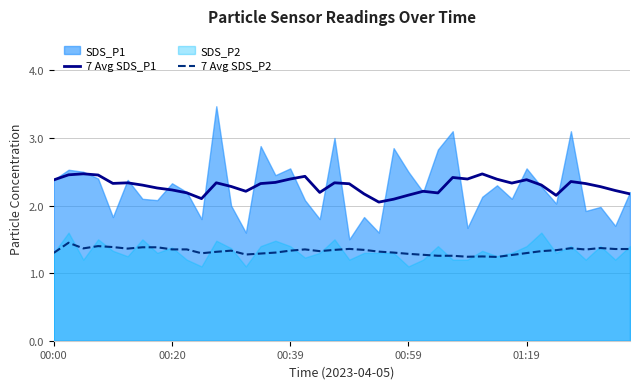

True or false: 7 Avg SDS_P1 and 7 Avg SDS_P2 cross at least once.

False